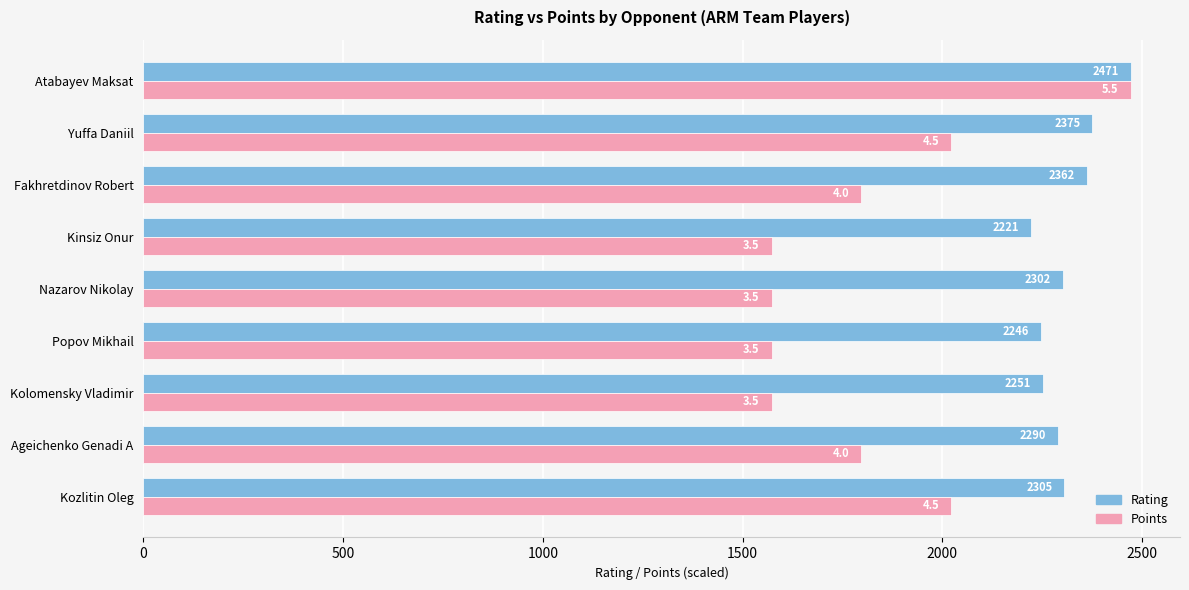

At which category is the sum across all series the highest?

Atabayev Maksat